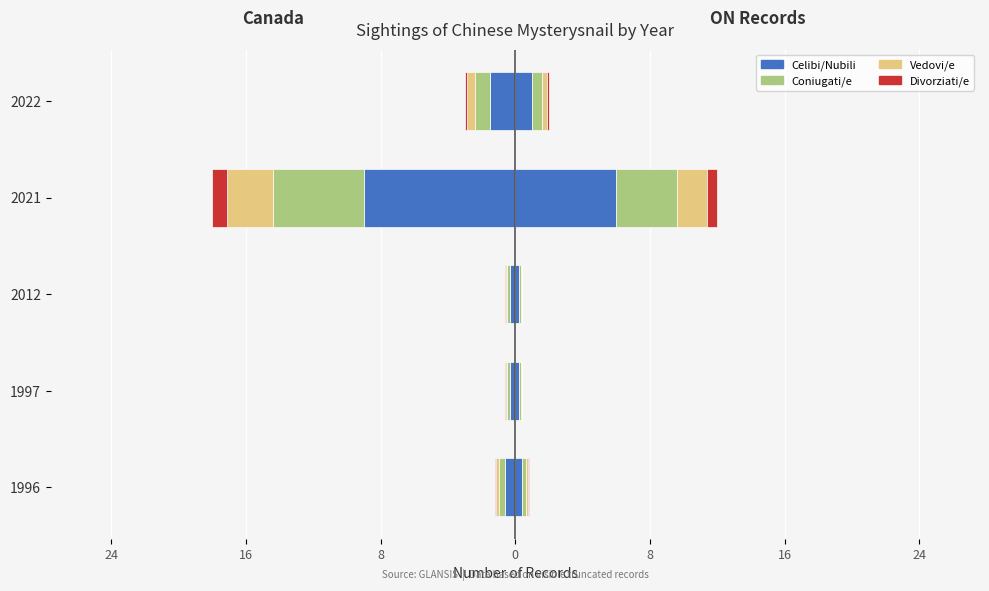

What is the difference between the maximum and minimum values in the Vedovi/e series?

2.6